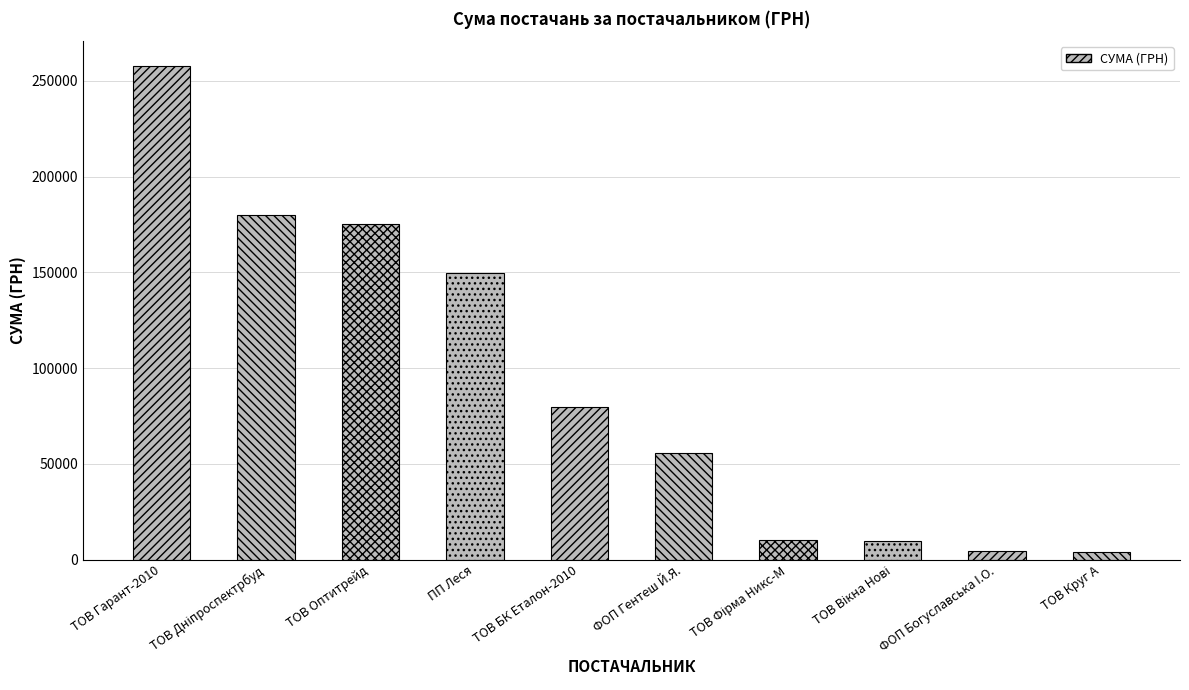

How many data points does each series have?

10